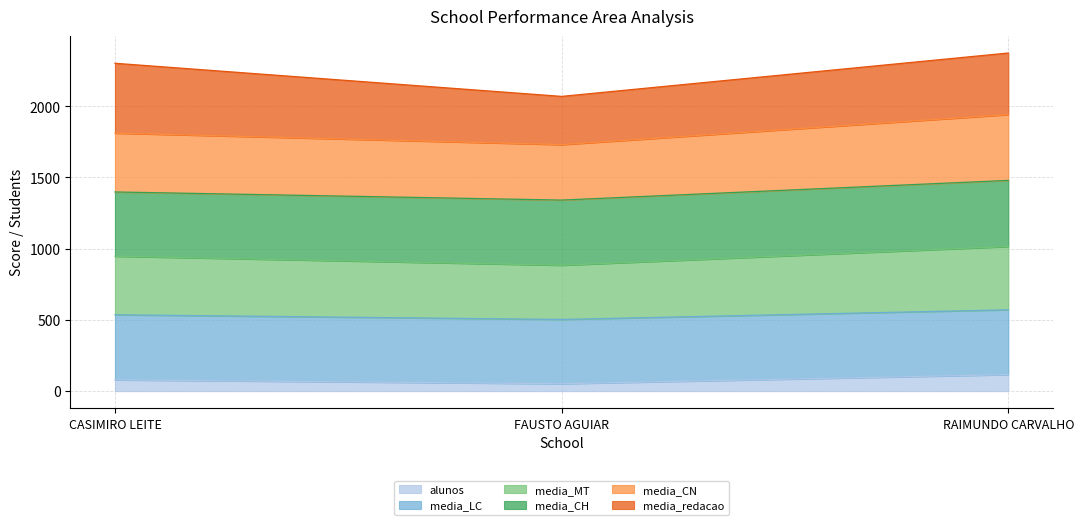

What is the label of the 1st point from the left?

CASIMIRO LEITE